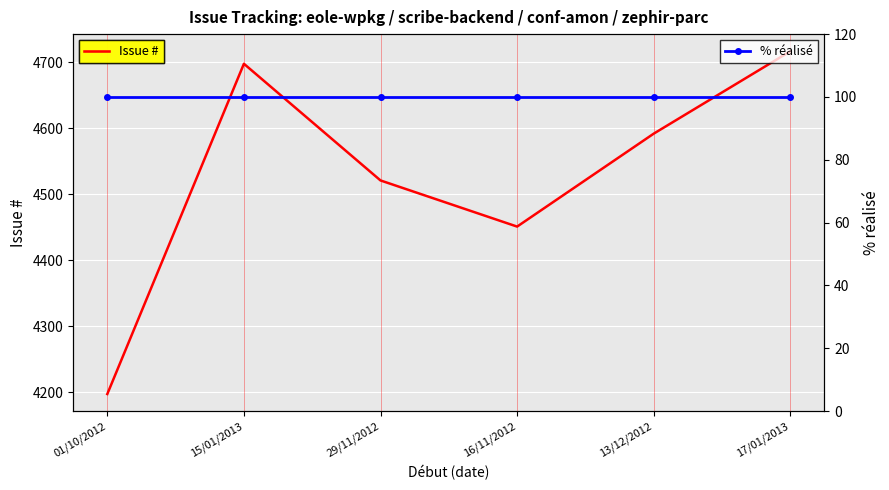

True or false: % réalisé has a value of 68 at 13/12/2012.

False